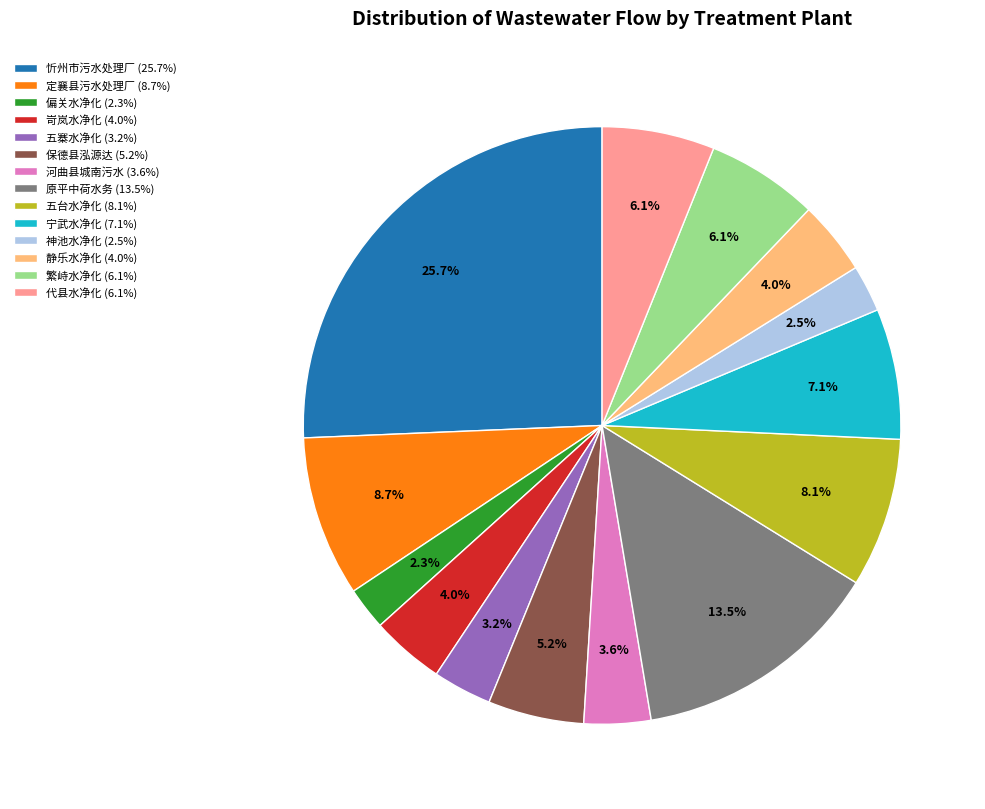

Which has a higher value, 五寨水净化 (3.2%) or 原平中荷水务 (13.5%)?

原平中荷水务 (13.5%)